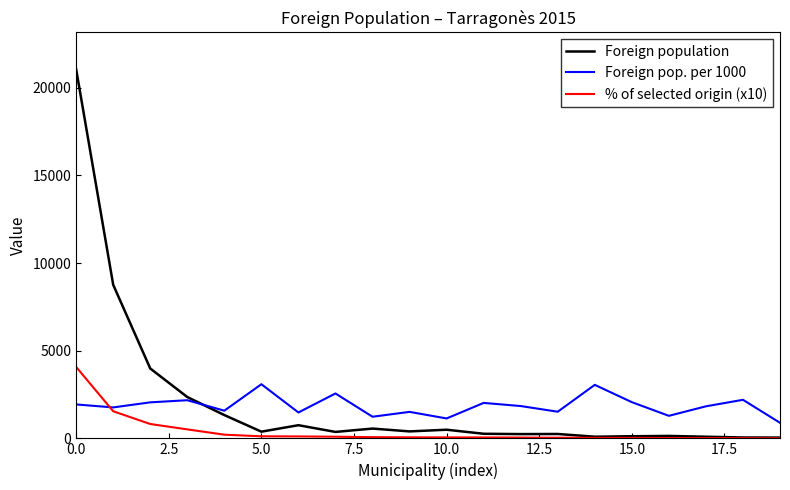

Which series has the largest range (max minus min)?

Foreign population